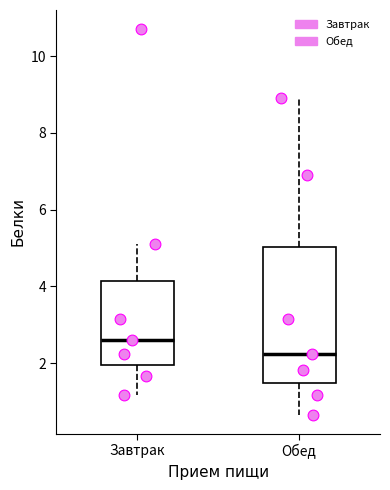

Reading left to right, transcribe this box plot: for each box, give where its median line is, the range the box spans, and where its two whiskers end, as read against the y-axis. The values are not printed on the chart, so give them approximately, as read against the axis.

Завтрак: median 2.6, box 2.0 to 4.2, whiskers 1.2 to 5.2
Обед: median 2.2, box 1.4 to 5.0, whiskers 0.6 to 9.0